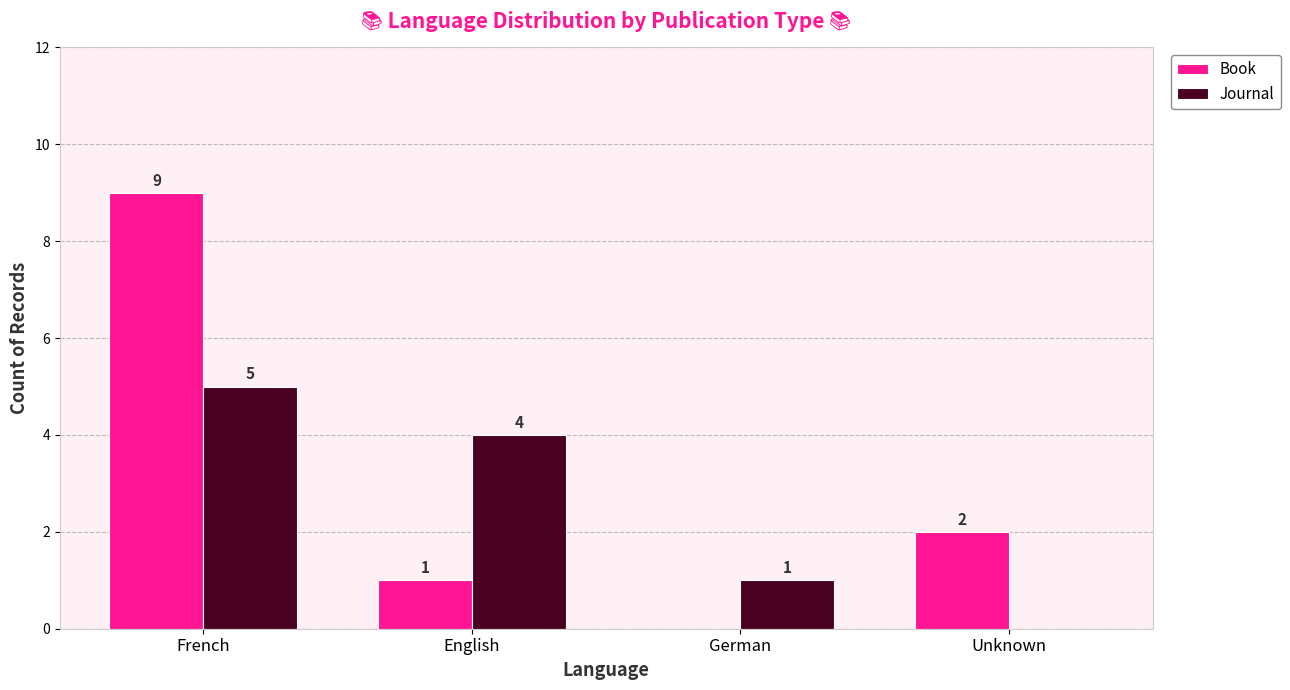

Which series changed the most between English and German?

Journal